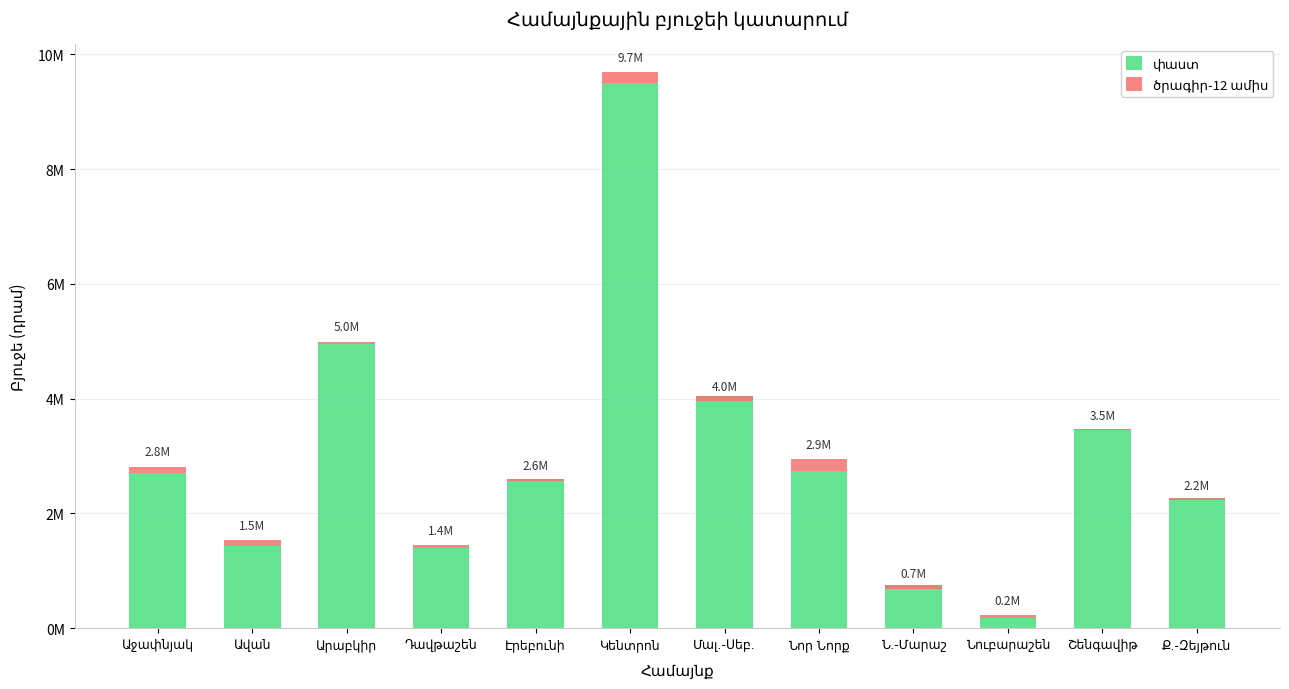

How many distinct data groups are displayed?

2